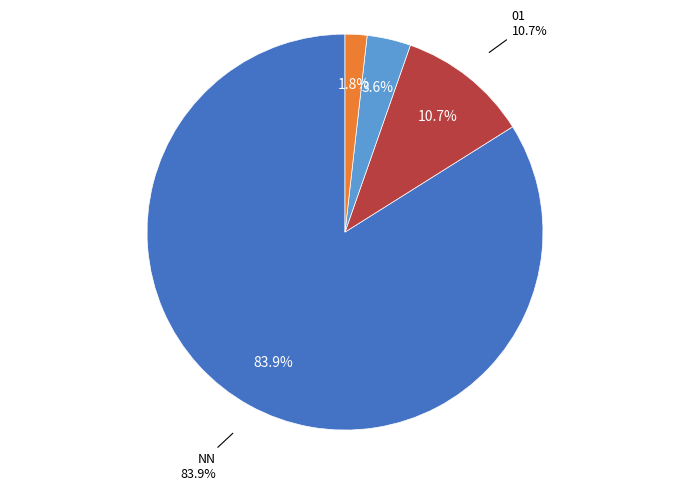

Which category has the biggest portion of the pie?

NN